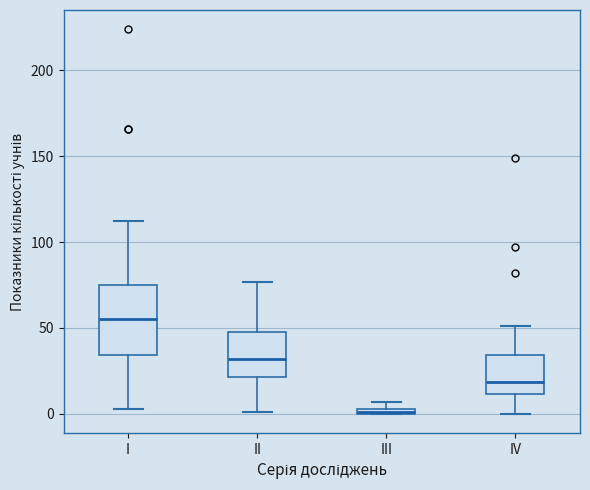

Where is the lower edge of the box for I on the y-axis? The values are not printed on the chart, so give them approximately, as read against the axis.

35